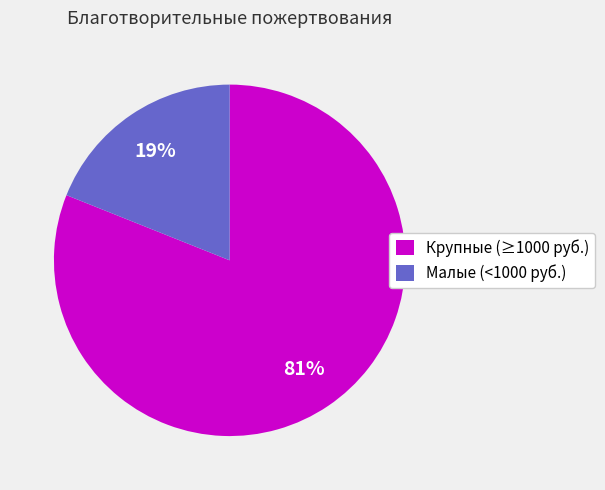

Count the number of slices in the pie.

2